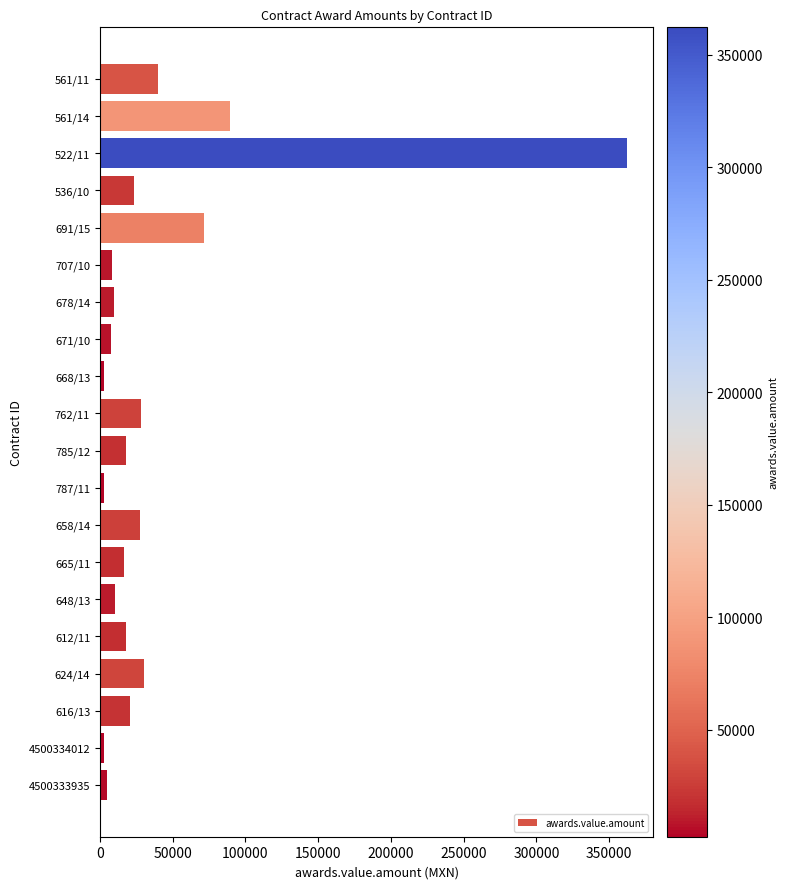

What is the average value?

39733.2